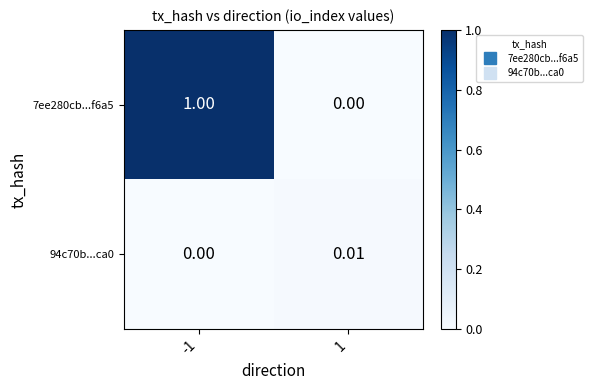

Is the value of 7ee280cb...f6a5 at 1 greater than the value of 94c70b...ca0 at 1?

No